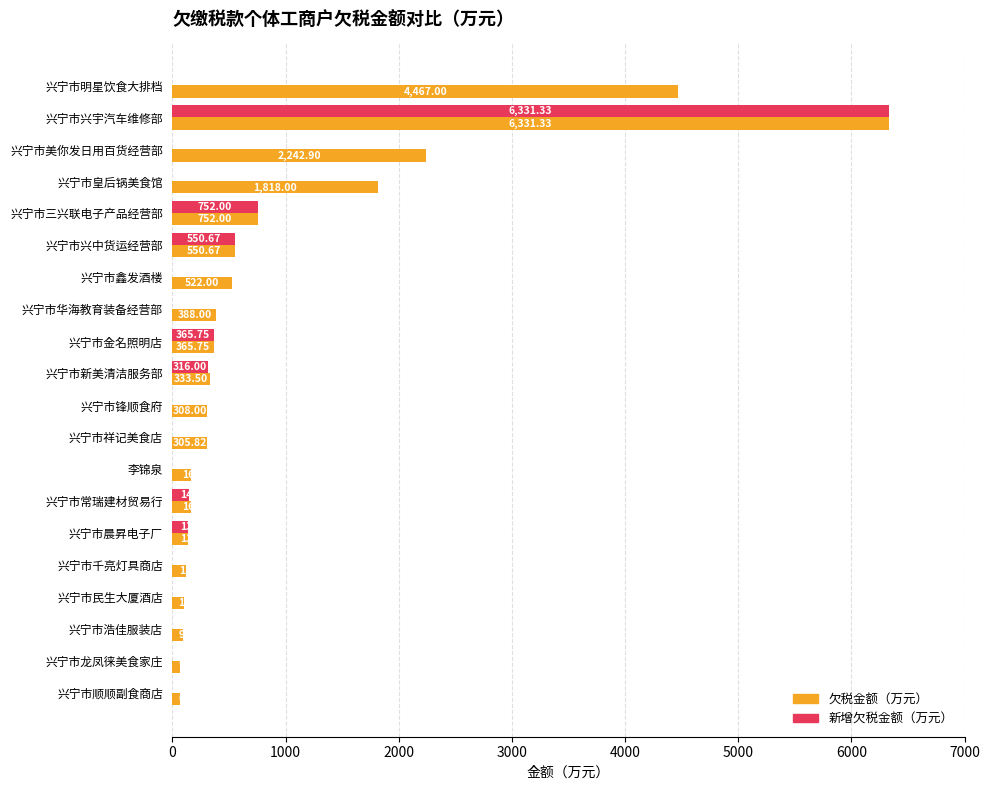

What are all the series names shown in the legend?

欠税金额（万元）, 新增欠税金额（万元）